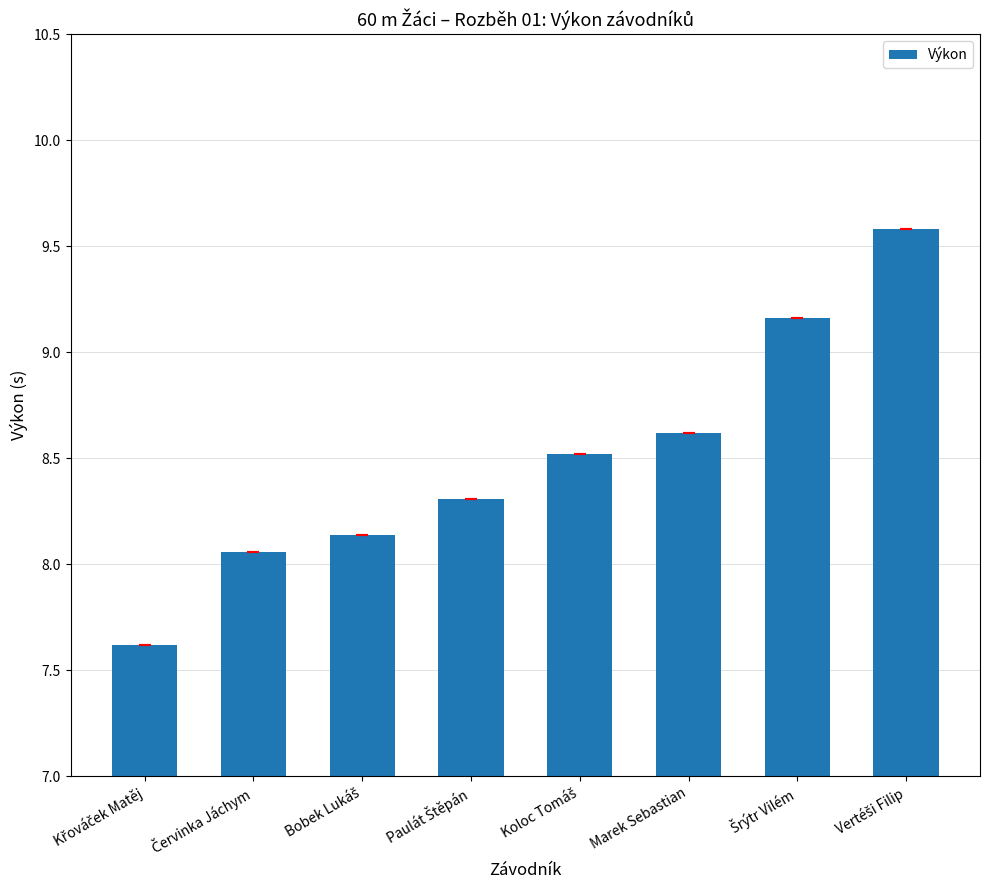

What is the sum of all values?

68.0